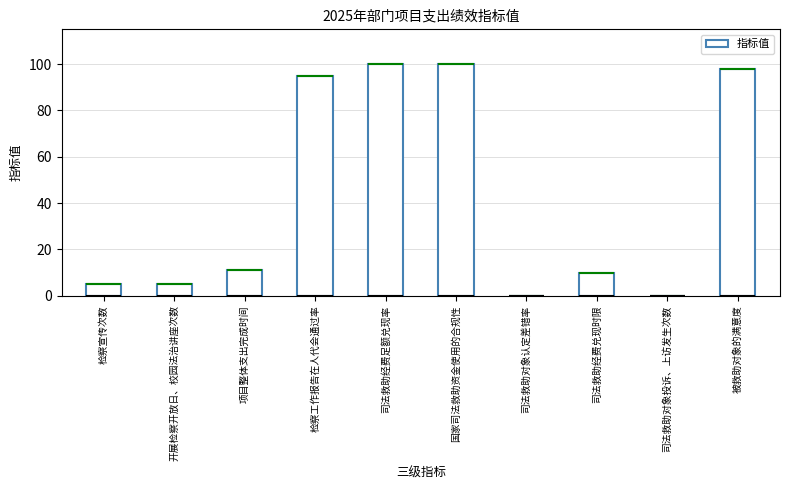

What is the change in value from 检察工作报告在人代会通过率 to 司法救助对象投诉、上访发生次数?

-95